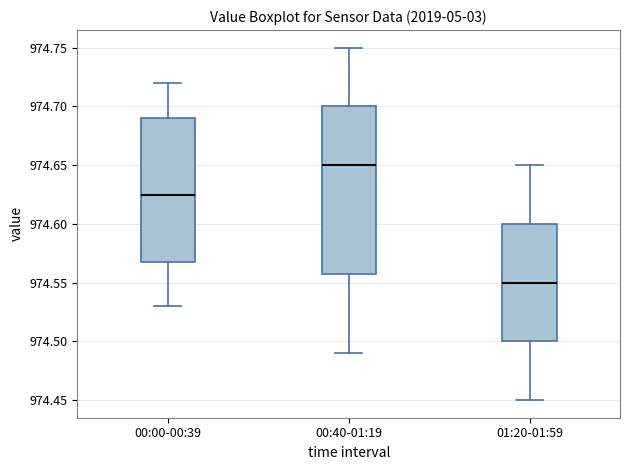

Where does the median line of the box for 01:20-01:59 sit on the y-axis? The values are not printed on the chart, so give them approximately, as read against the axis.

974.550